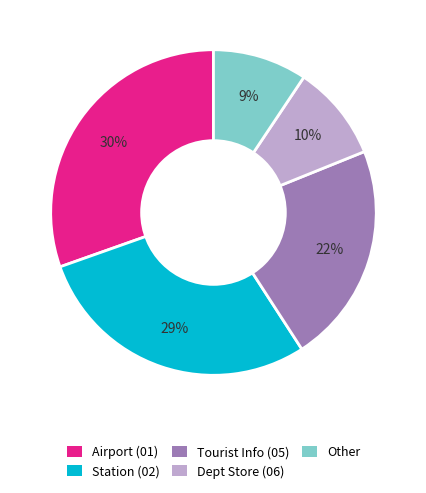

Does any single category account for the majority?

No